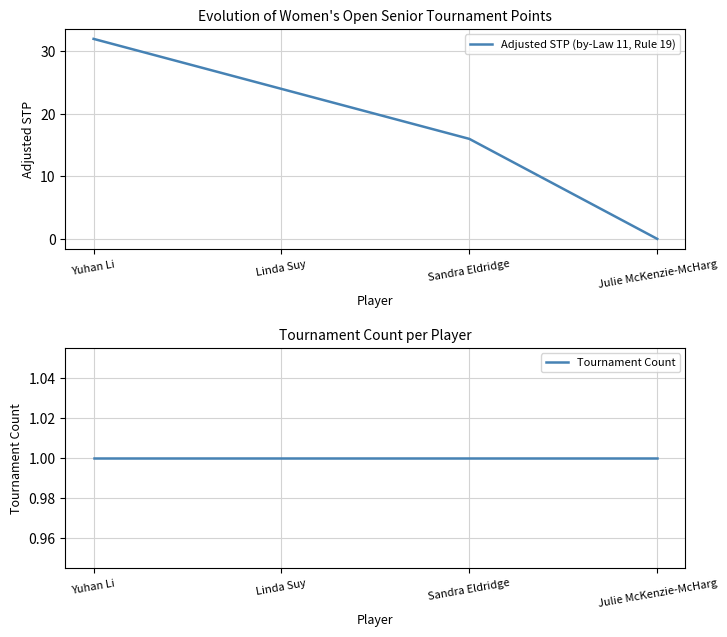

How many values in the Adjusted STP (by-Law 11, Rule 19) series are below 24?

2